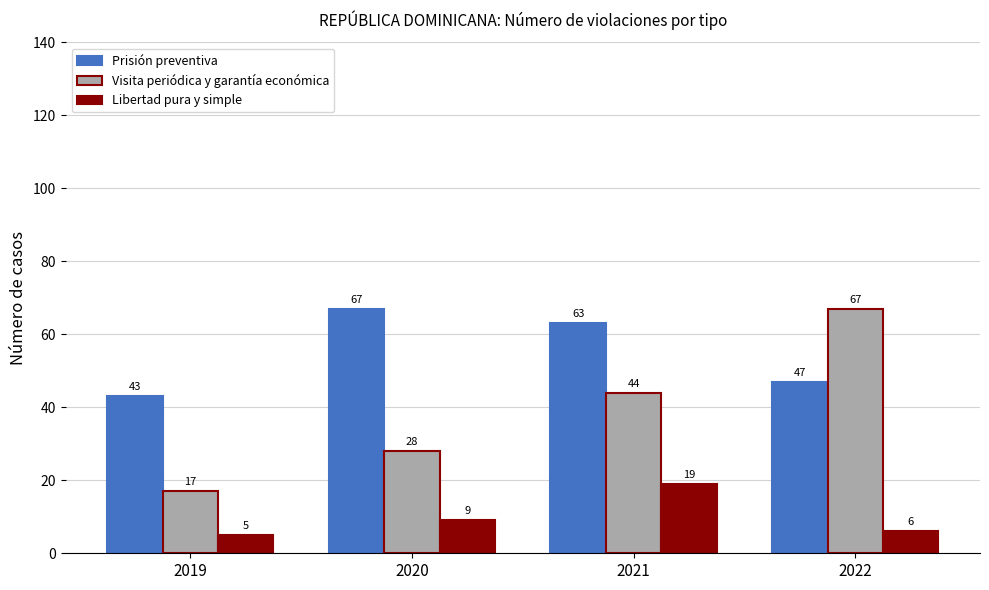

Does the chart contain stacked bars?

No